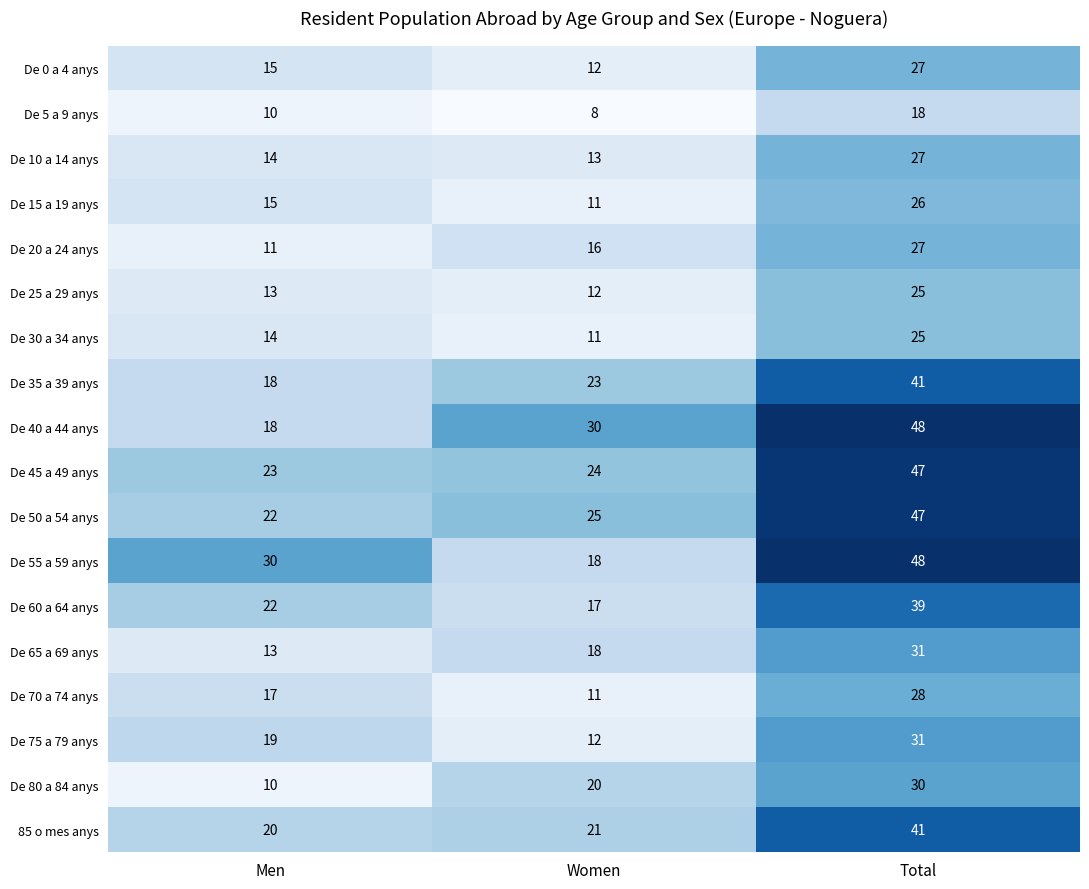

What is the sum of all De 20 a 24 anys values?

54